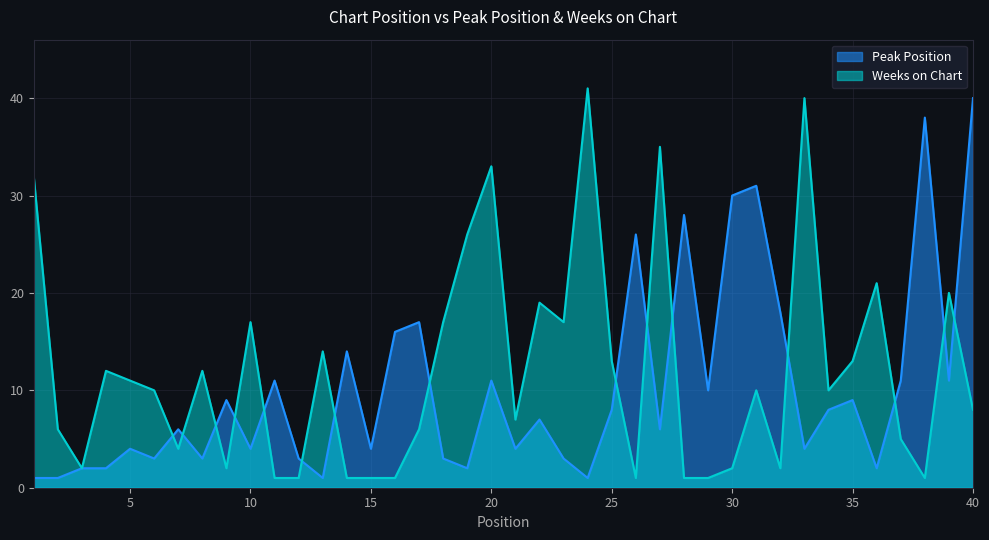

Where is the first local minimum for Peak Position?

6